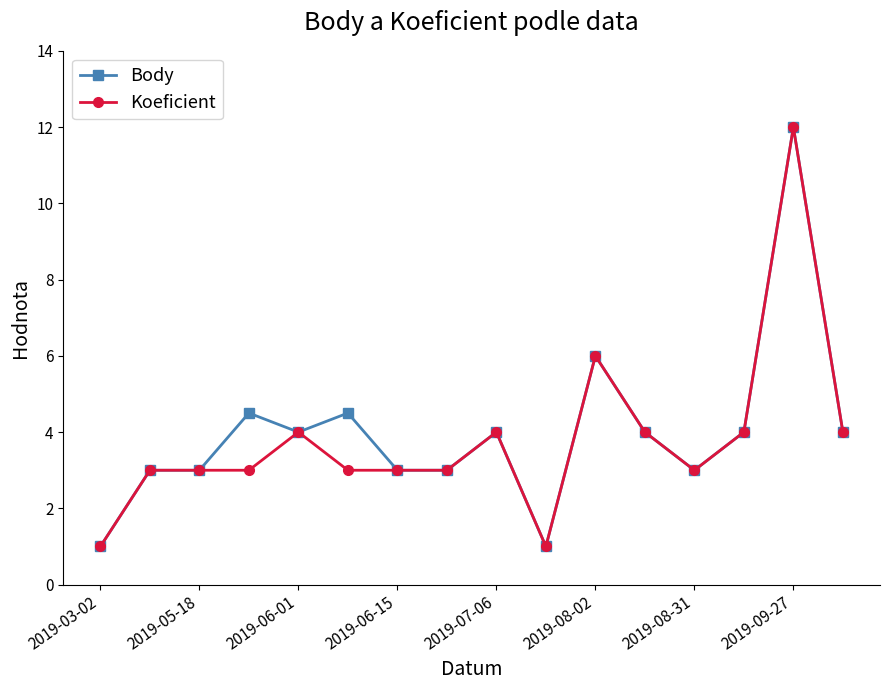

What is the maximum value for Koeficient?

12.0